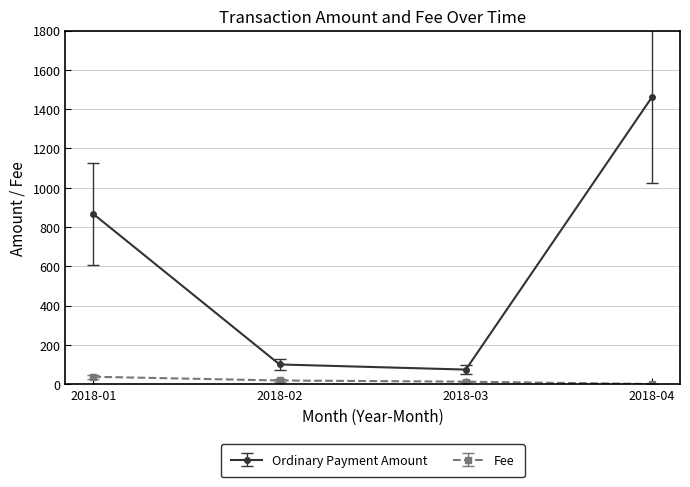

List the series in order of their overall mean, lowest first.

Fee, Ordinary Payment Amount